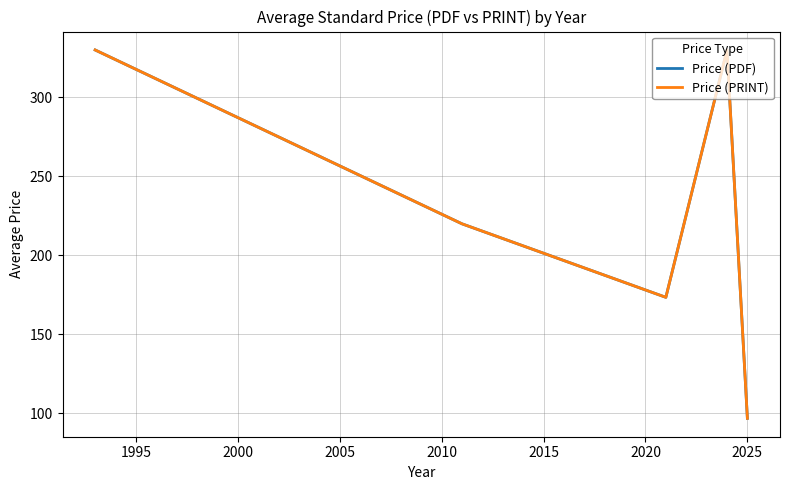

Does the chart have visible grid lines?

Yes